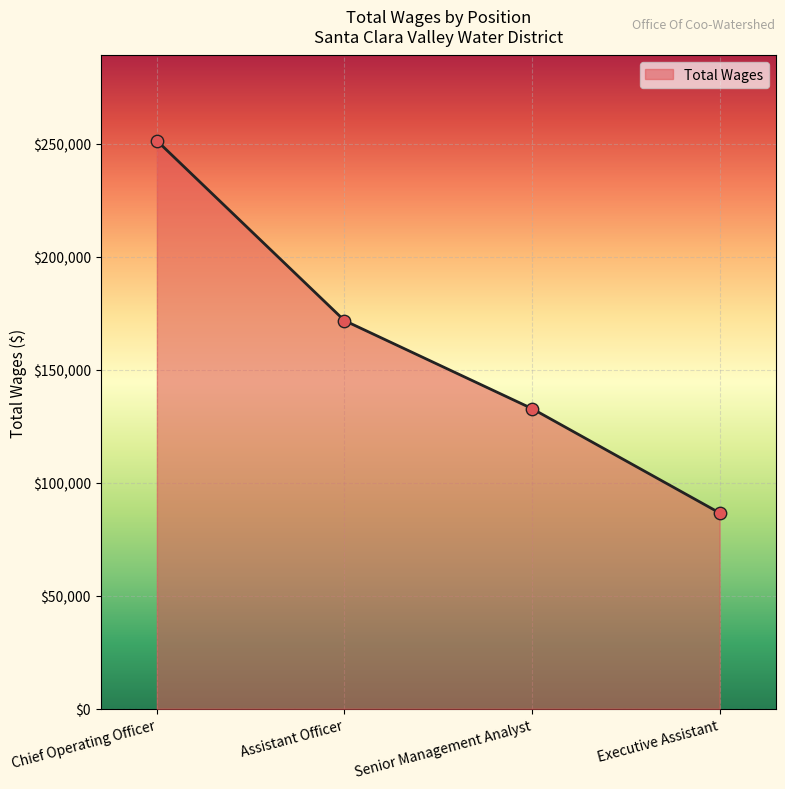

What is the change in value from Chief Operating Officer to Assistant Officer?

-79602